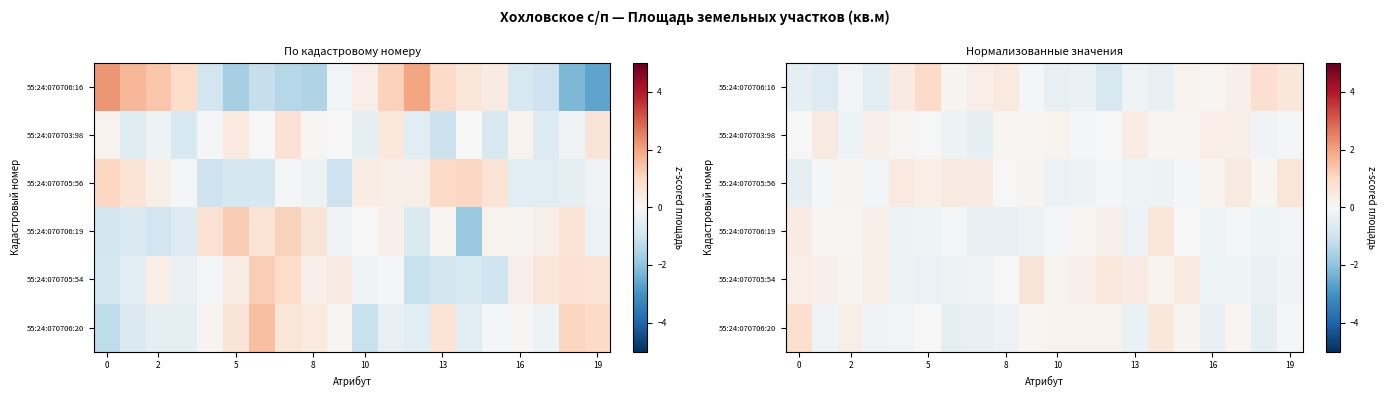

What is the total value across all series at 18?

-0.2